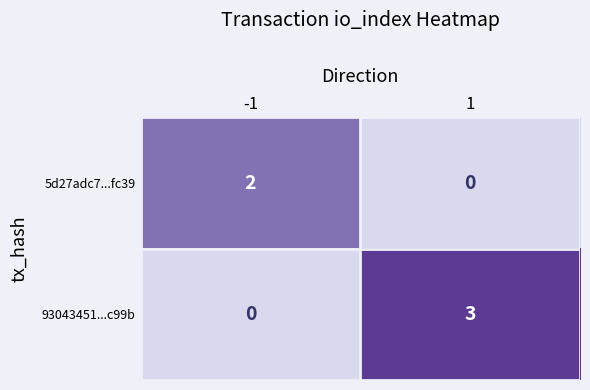

What is the difference between the 93043451...c99b values at 1 and -1?

3